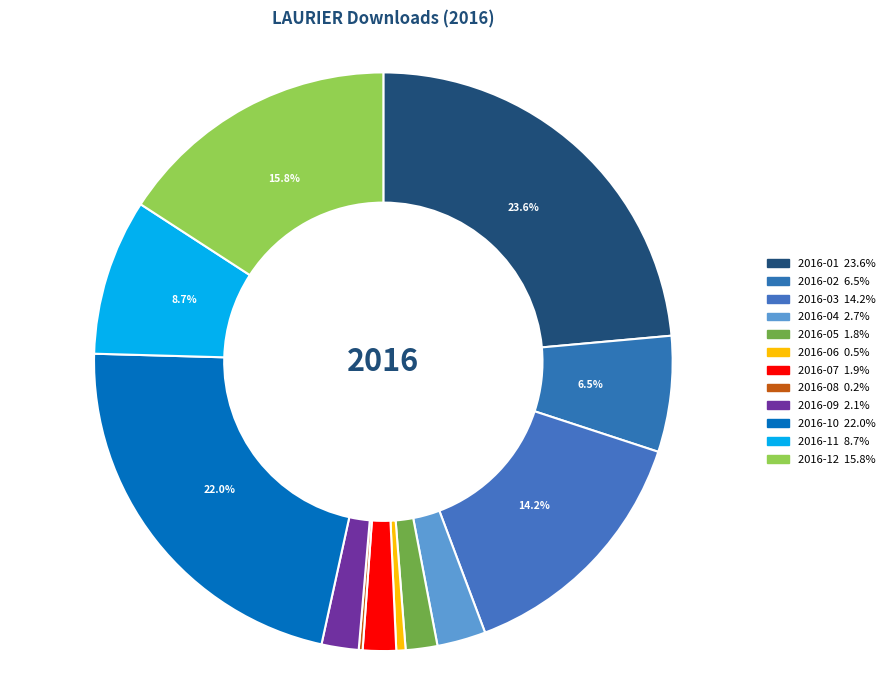

Does 2016-10 account for over 50% of the chart?

No